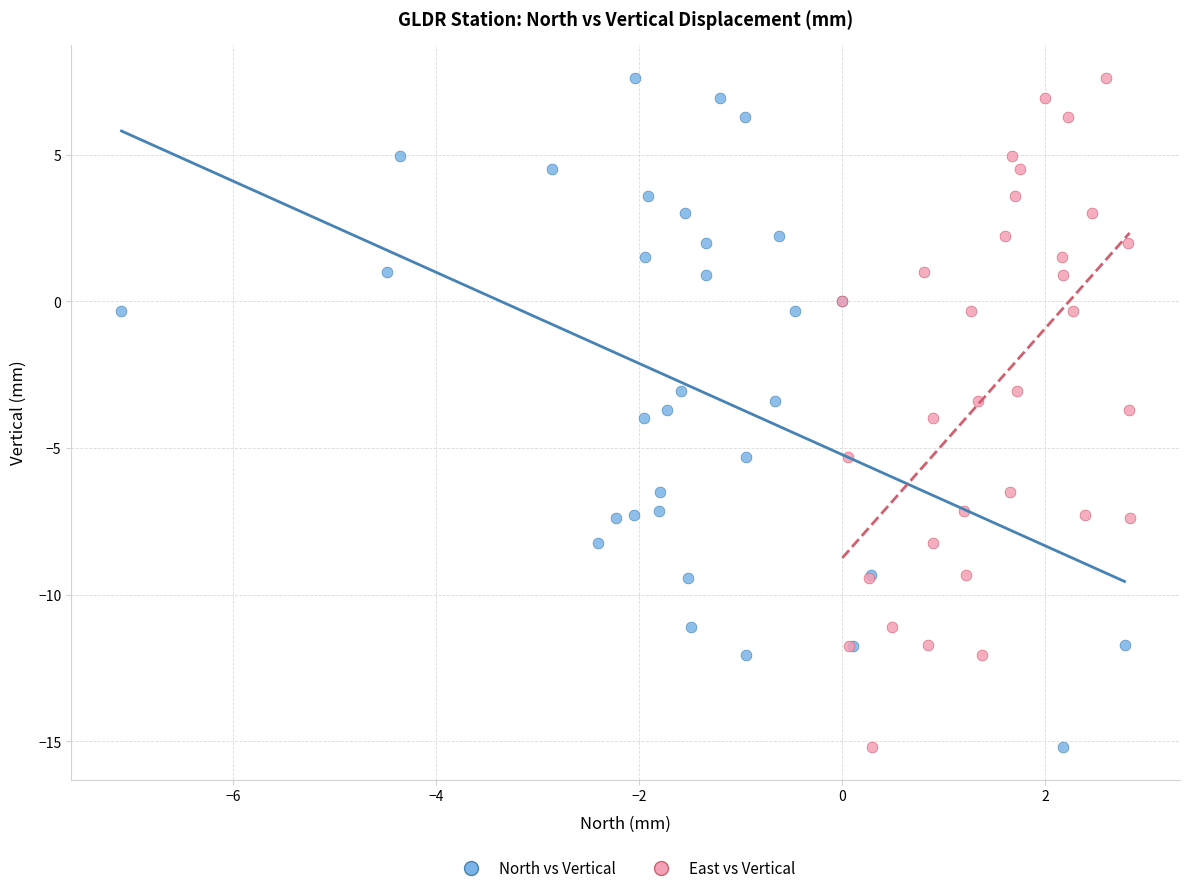

What are all the series names shown in the legend?

North vs Vertical, East vs Vertical